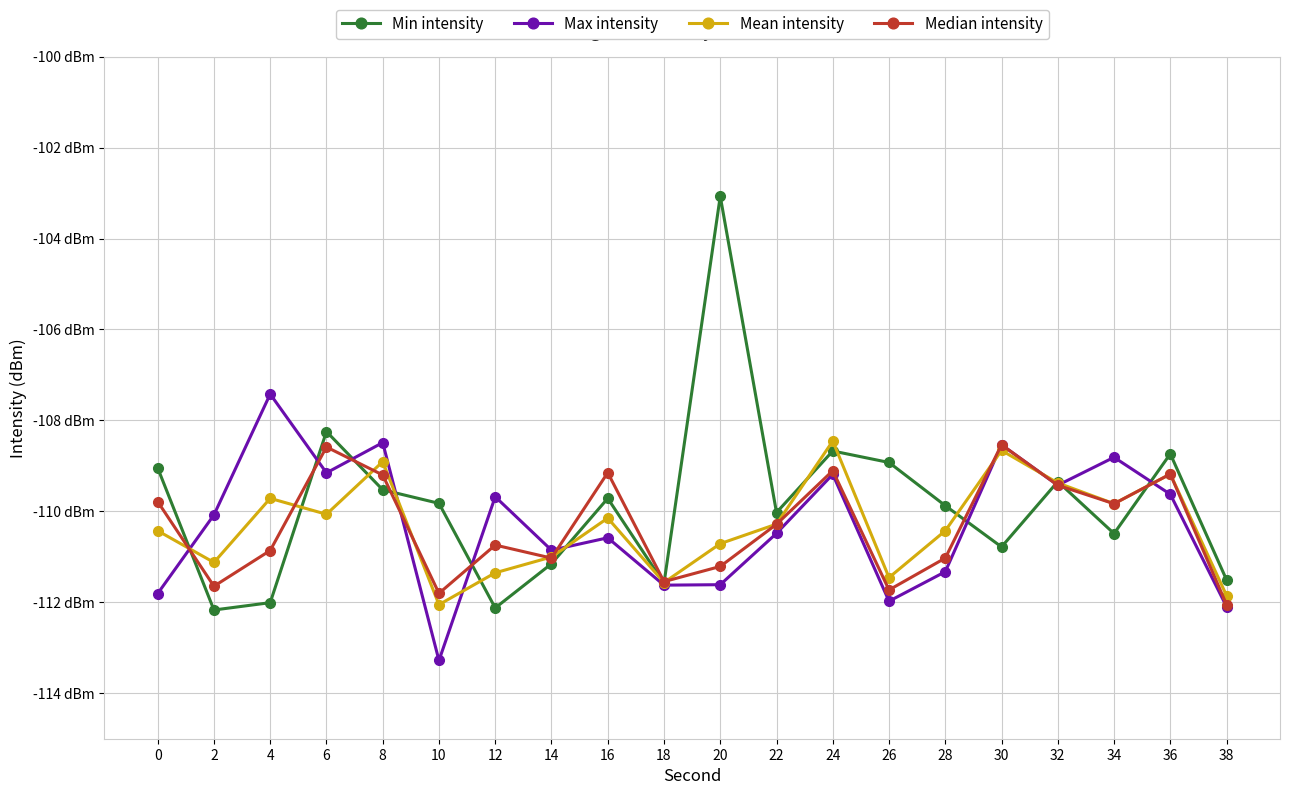

What is the difference between the maximum and minimum values in the Max intensity series?

5.9